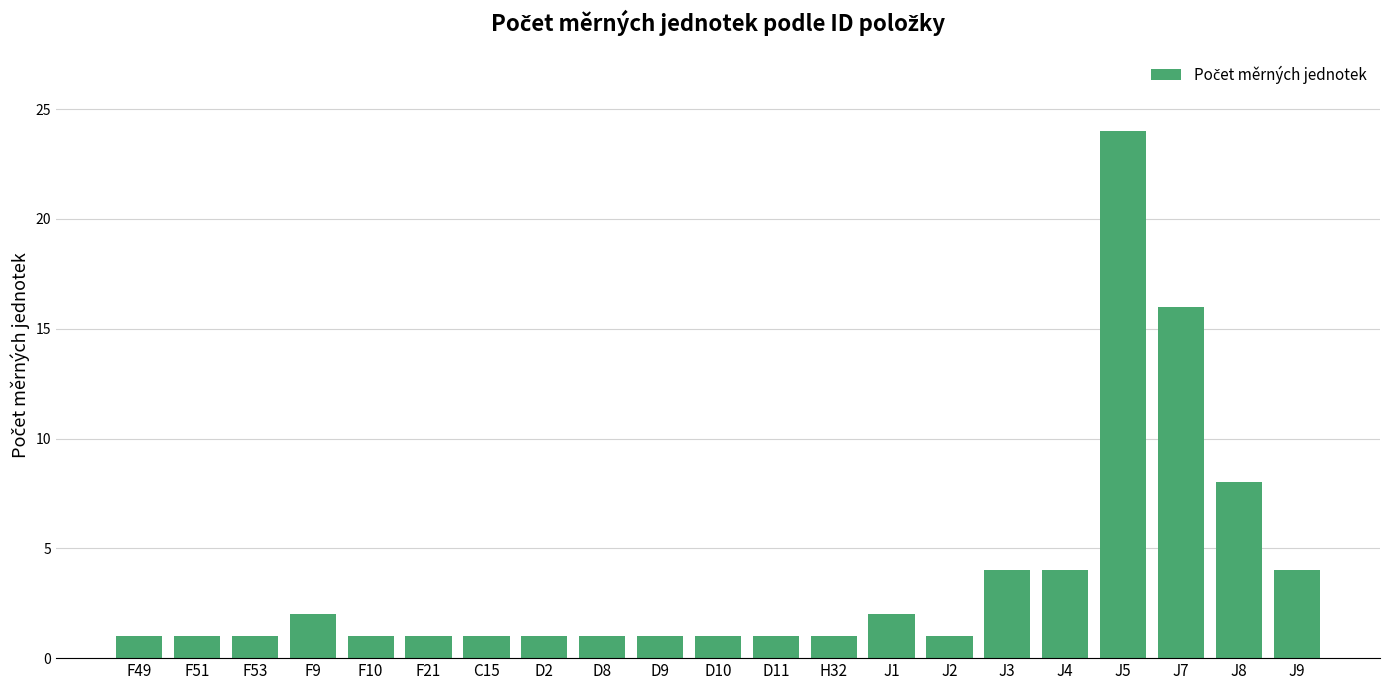

True or false: the data shows 8 at J8.

True